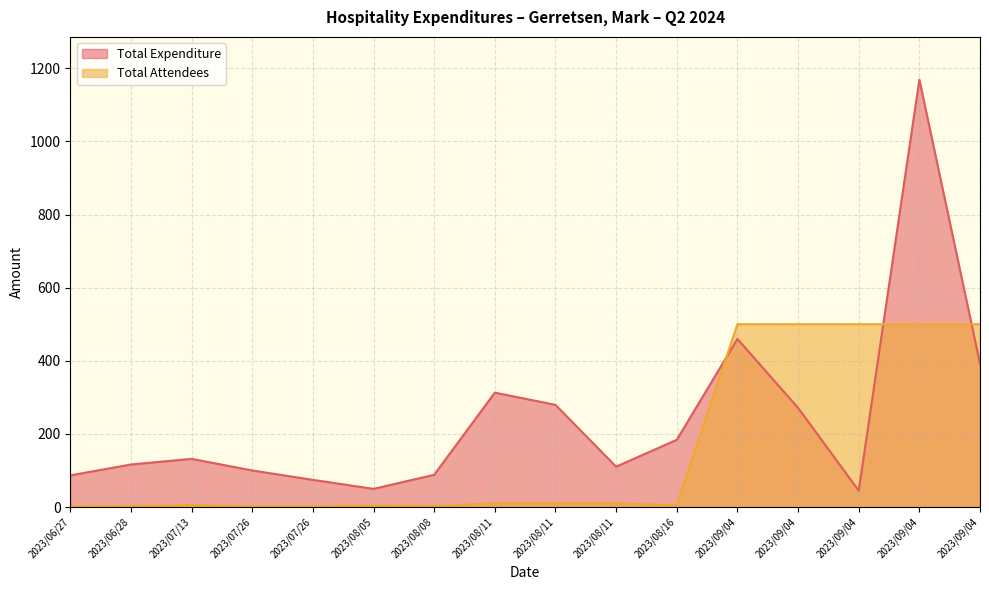

Does the chart display data point markers on the line(s)?

No